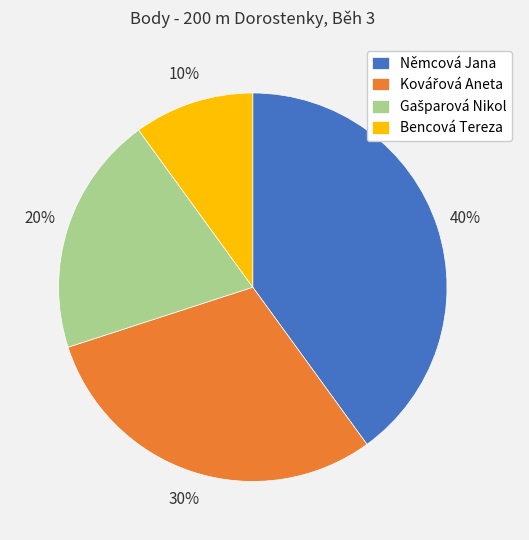

What is the smallest slice in the pie chart?

Bencová Tereza